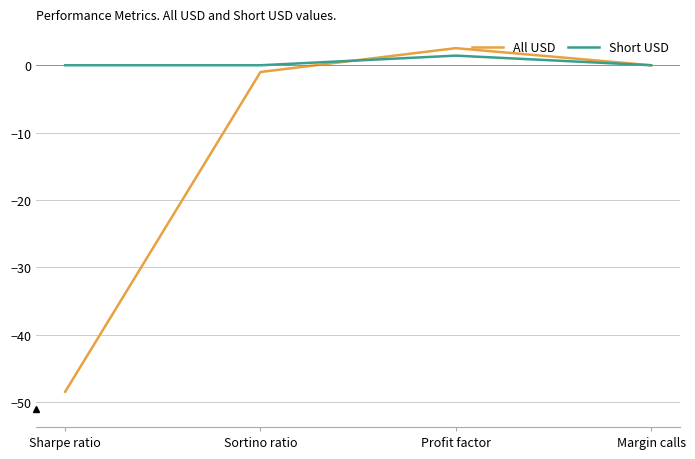

Does the chart have visible grid lines?

Yes